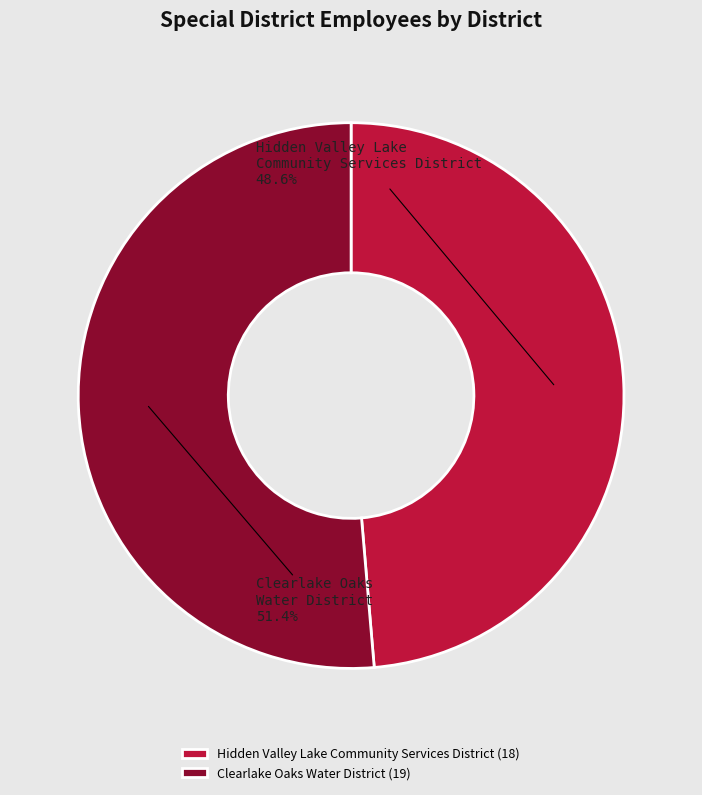

How many slices are in this pie chart?

2